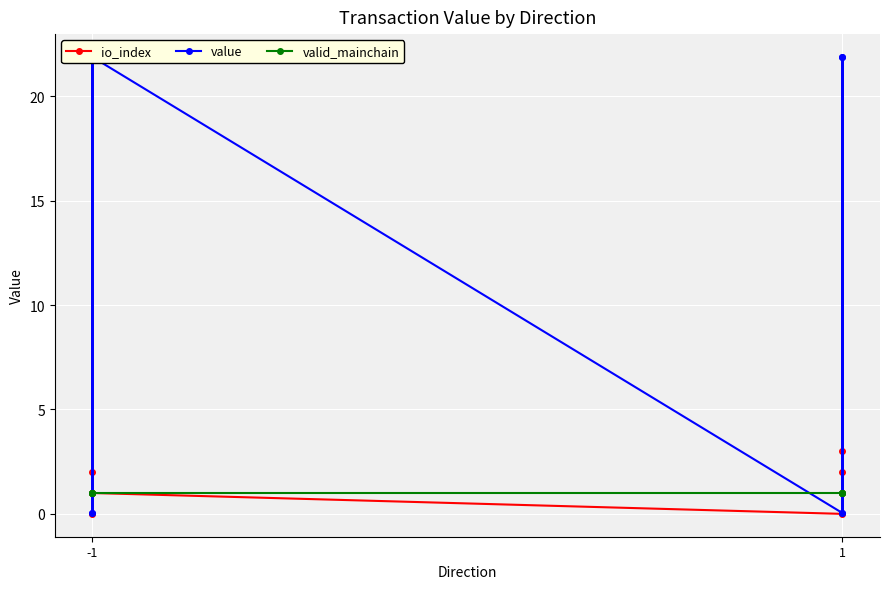

Is this an area chart (filled region under the line)?

No